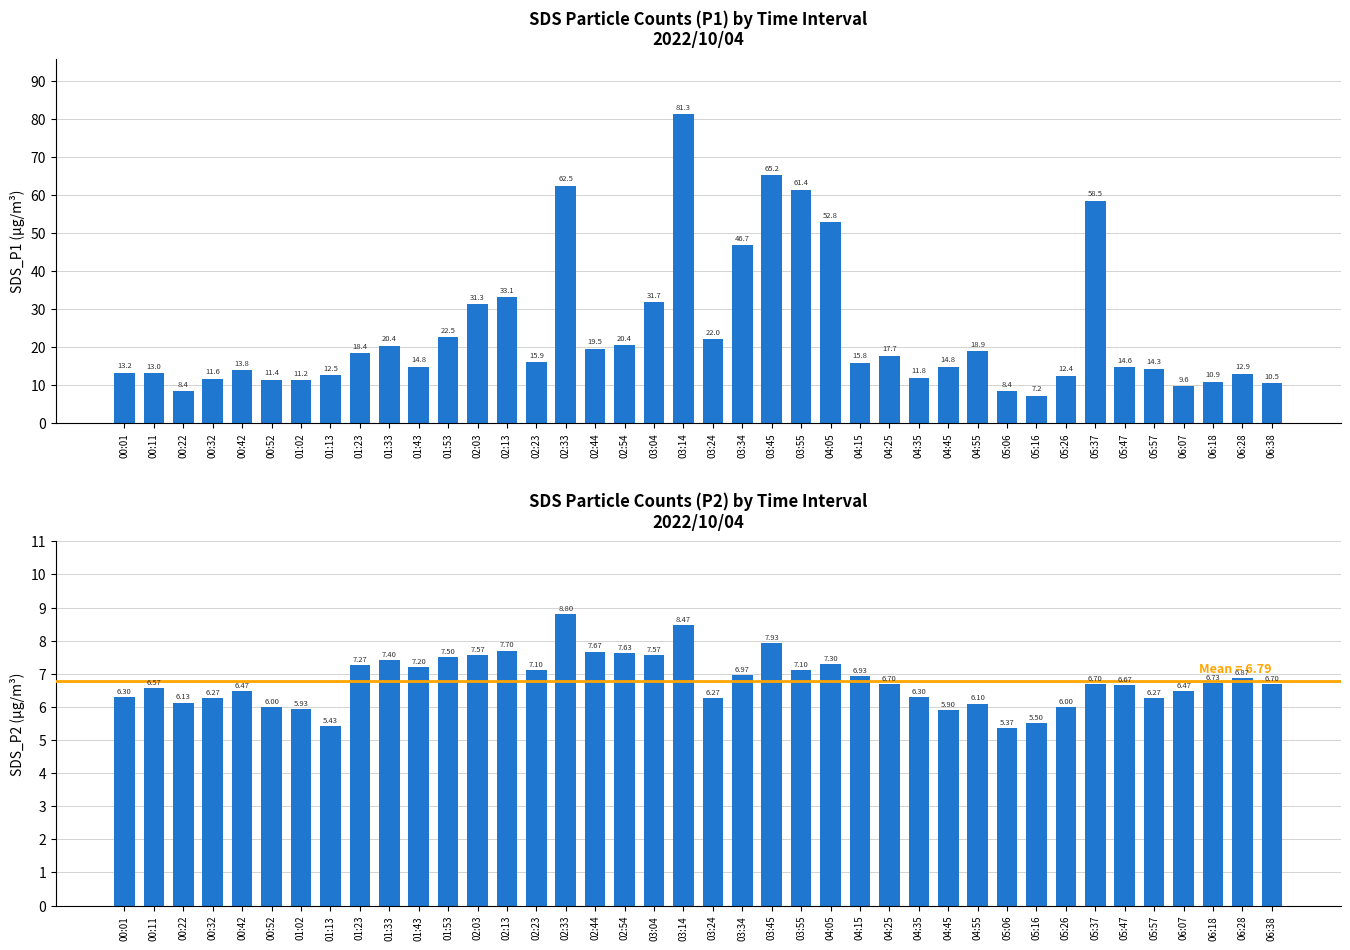

What is the sum of all SDS_P1 values?

953.4